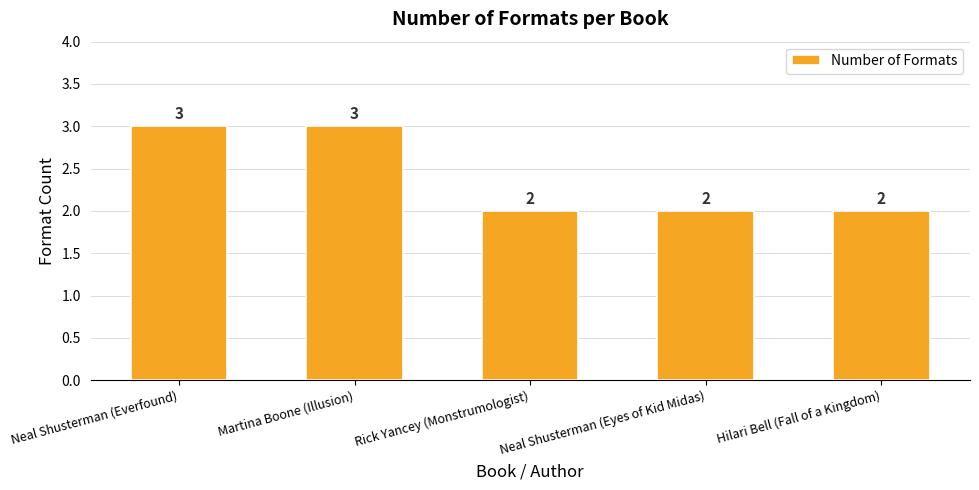

Count the values in the range 2 to 3.

5